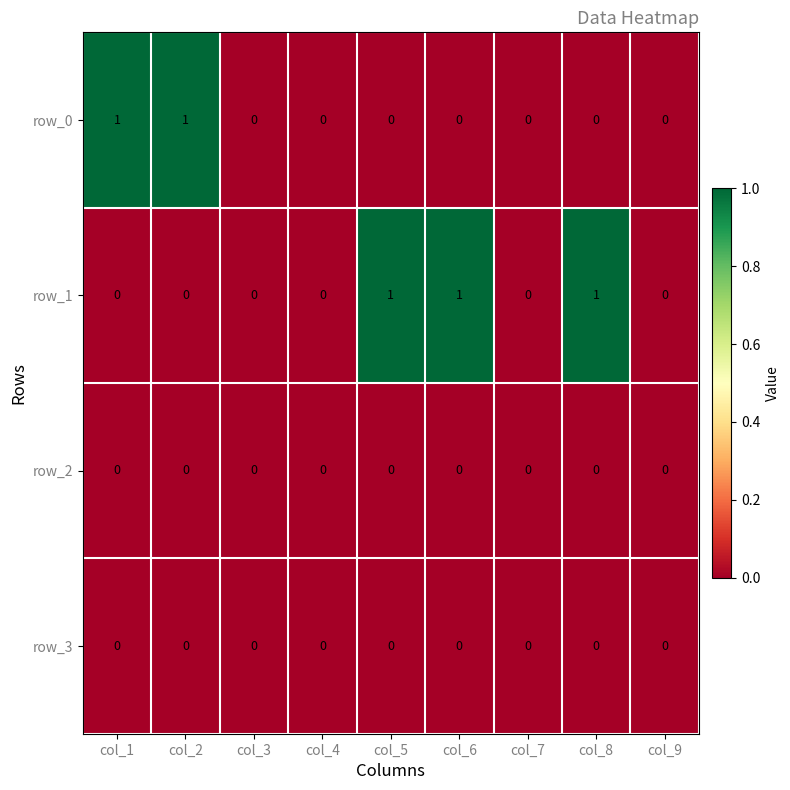

The row_0 series shows 0 at col_5. True or false?

True